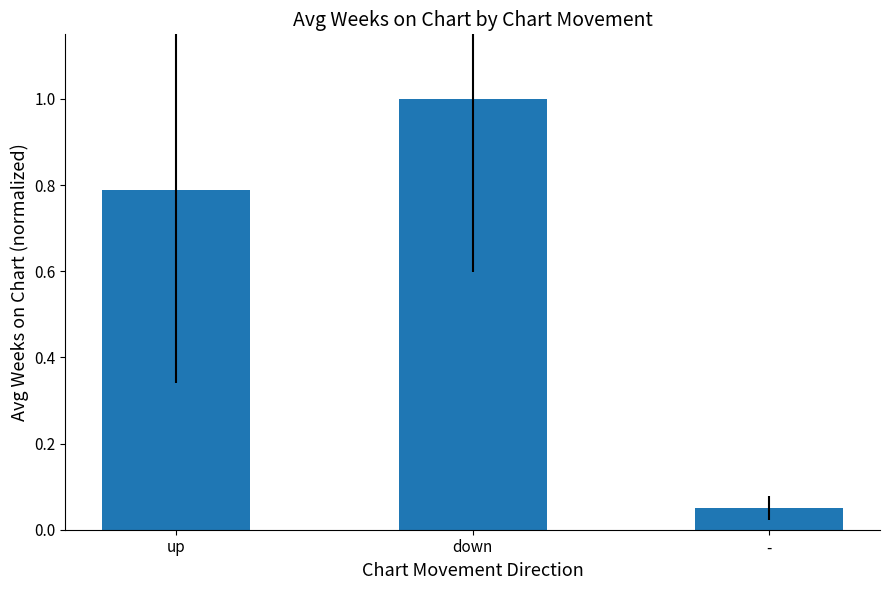

How many bars are there in total?

3